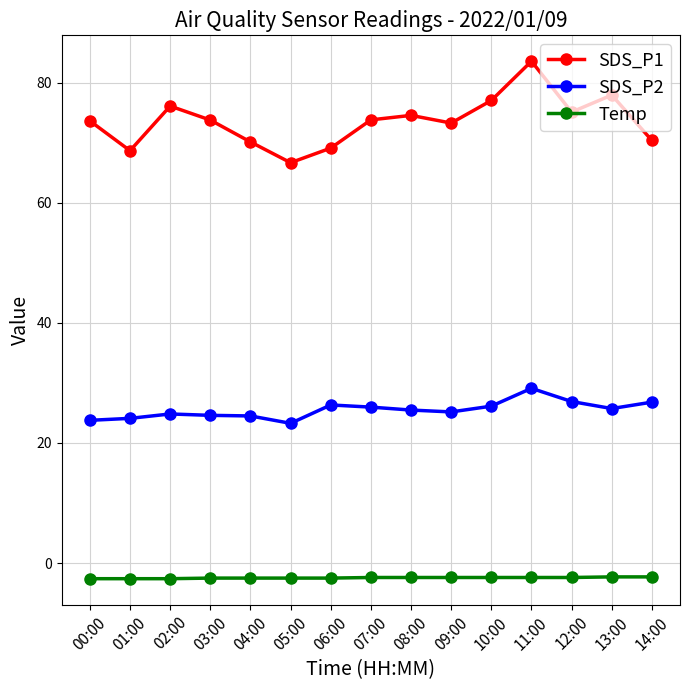

What is the highest value of the SDS_P2 series?

29.1